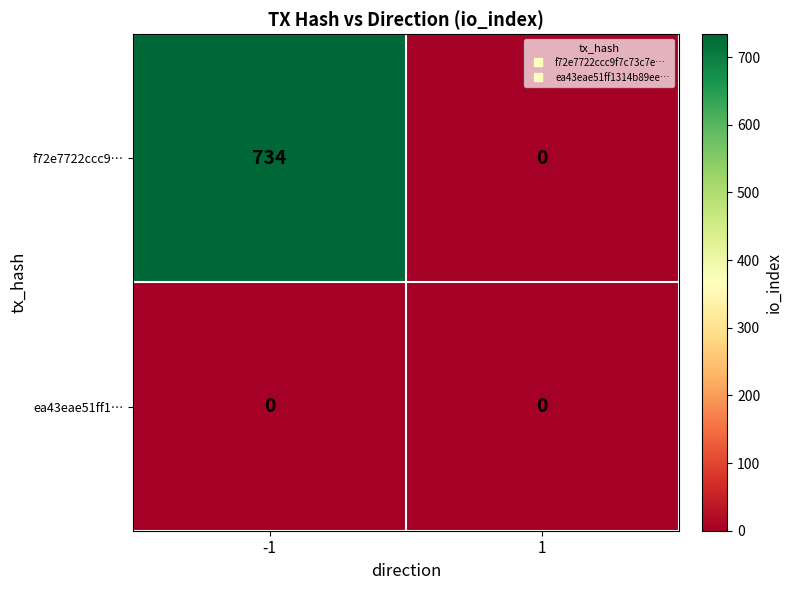

What is the sum of all f72e7722ccc9… values?

734